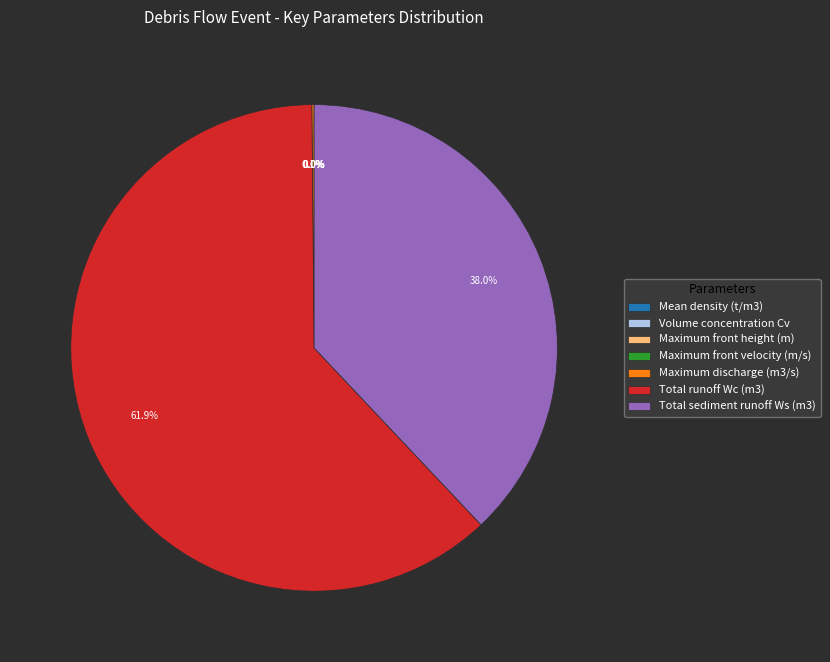

What percentage is NOT represented by Total sediment runoff Ws (m3)?

62.0%